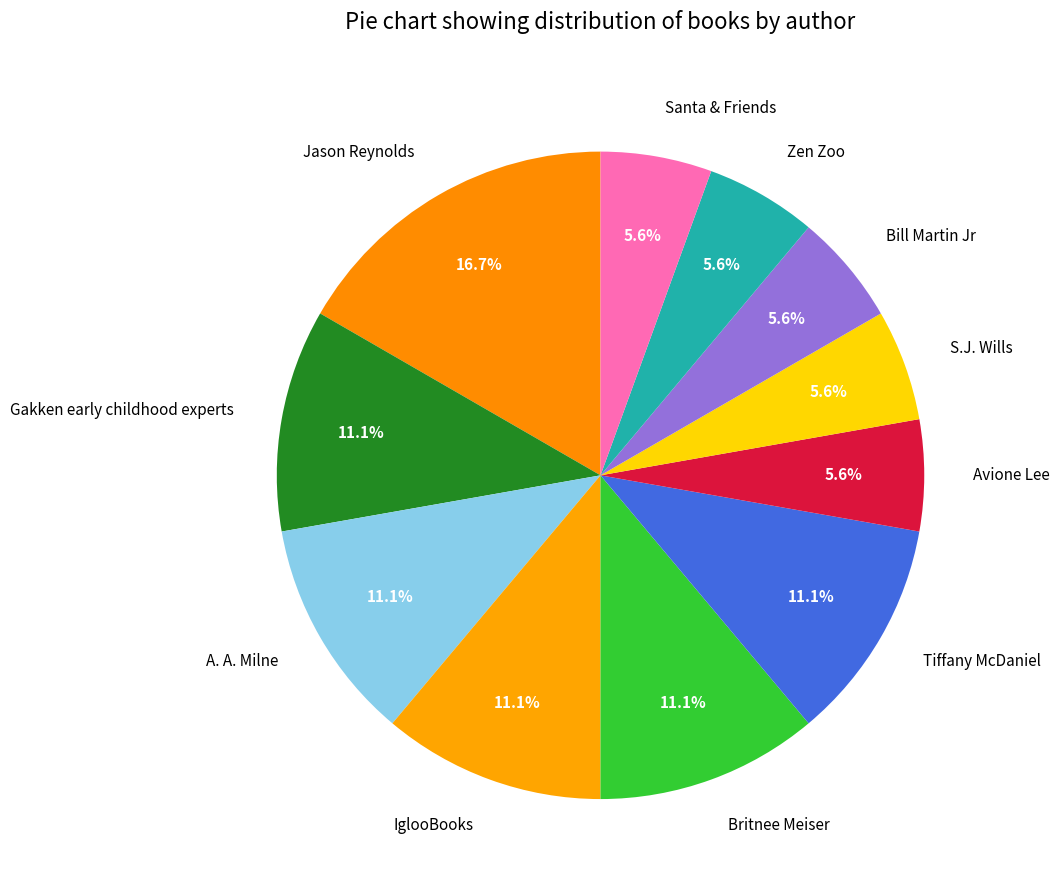

To the nearest percent, what is the combined percentage of Bill Martin Jr and Tiffany McDaniel?

17%